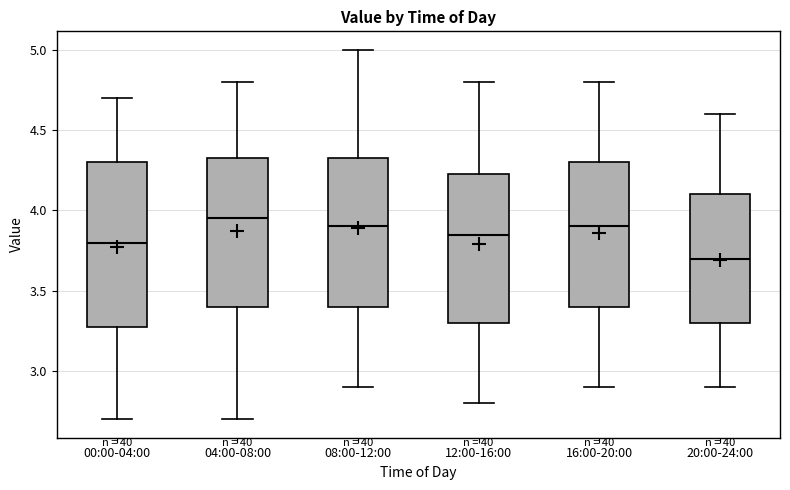

Reading left to right, read every box against the y-axis: the position of its median line, the range the box covers, and the ends of its whiskers. The values are not printed on the chart, so give them approximately, as read against the axis.

00:00-04:00: median 3.80, box 3.30 to 4.30, whiskers 2.70 to 4.70
04:00-08:00: median 3.95, box 3.40 to 4.35, whiskers 2.70 to 4.80
08:00-12:00: median 3.90, box 3.40 to 4.35, whiskers 2.90 to 5.00
12:00-16:00: median 3.85, box 3.30 to 4.25, whiskers 2.80 to 4.80
16:00-20:00: median 3.90, box 3.40 to 4.30, whiskers 2.90 to 4.80
20:00-24:00: median 3.70, box 3.30 to 4.10, whiskers 2.90 to 4.60